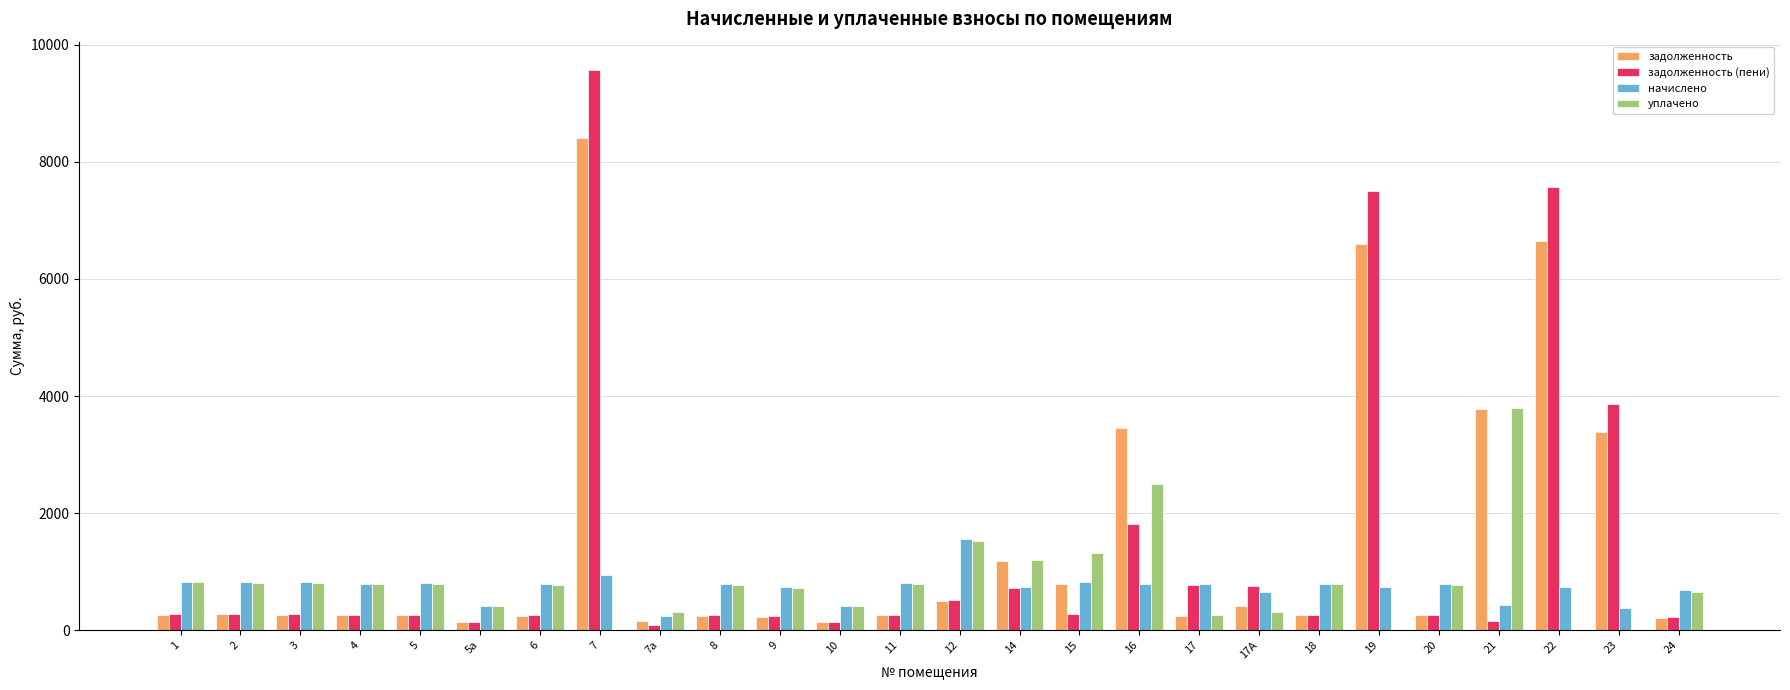

How many groups of bars are there?

26